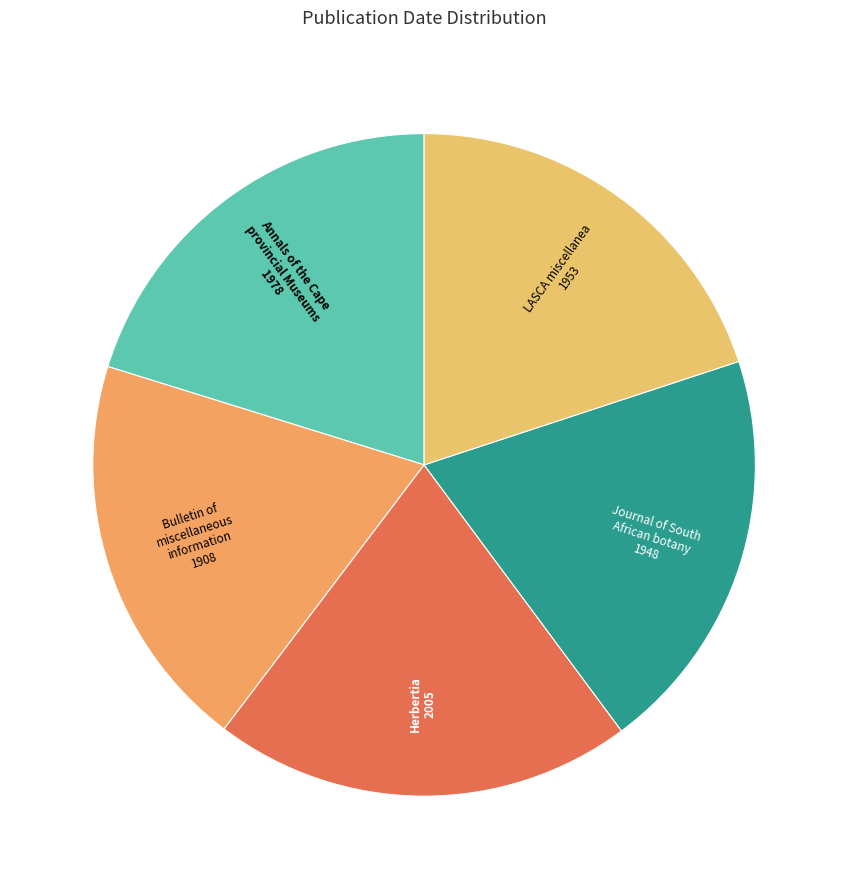

How many slices are in this pie chart?

5